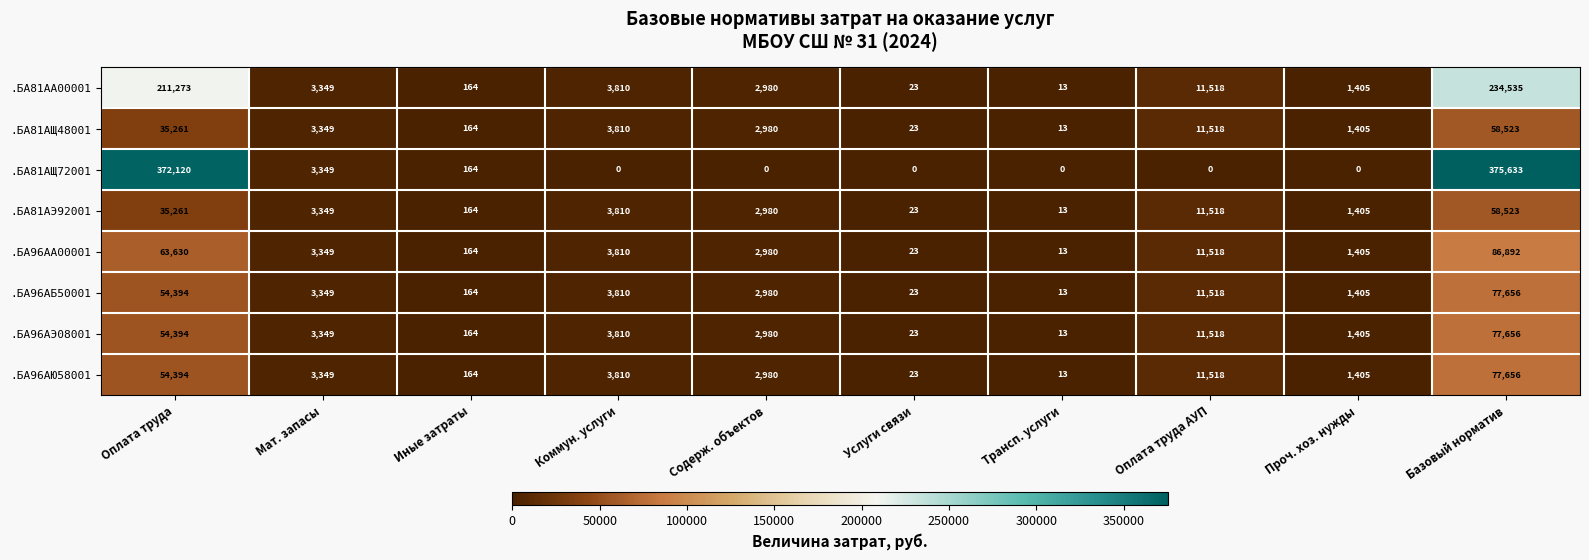

What is the difference between the maximum and second lowest values in the .БА96АБ50001 series?

77633